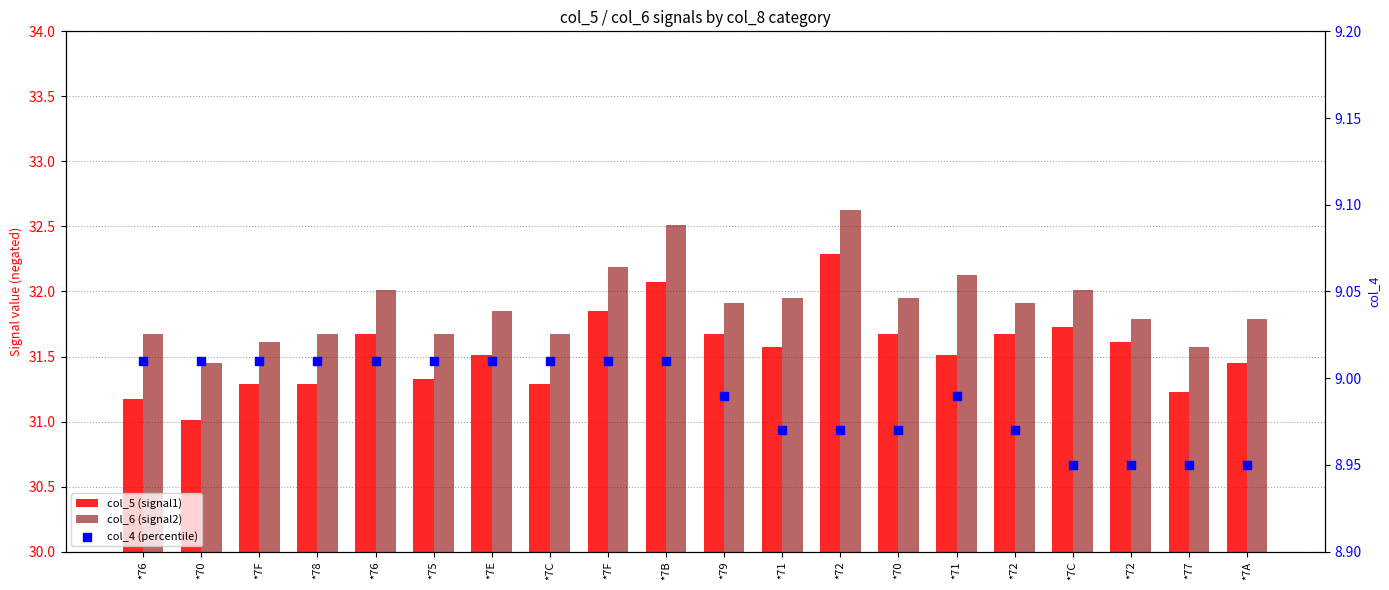

At how many categories does at least one series exceed 25?

20